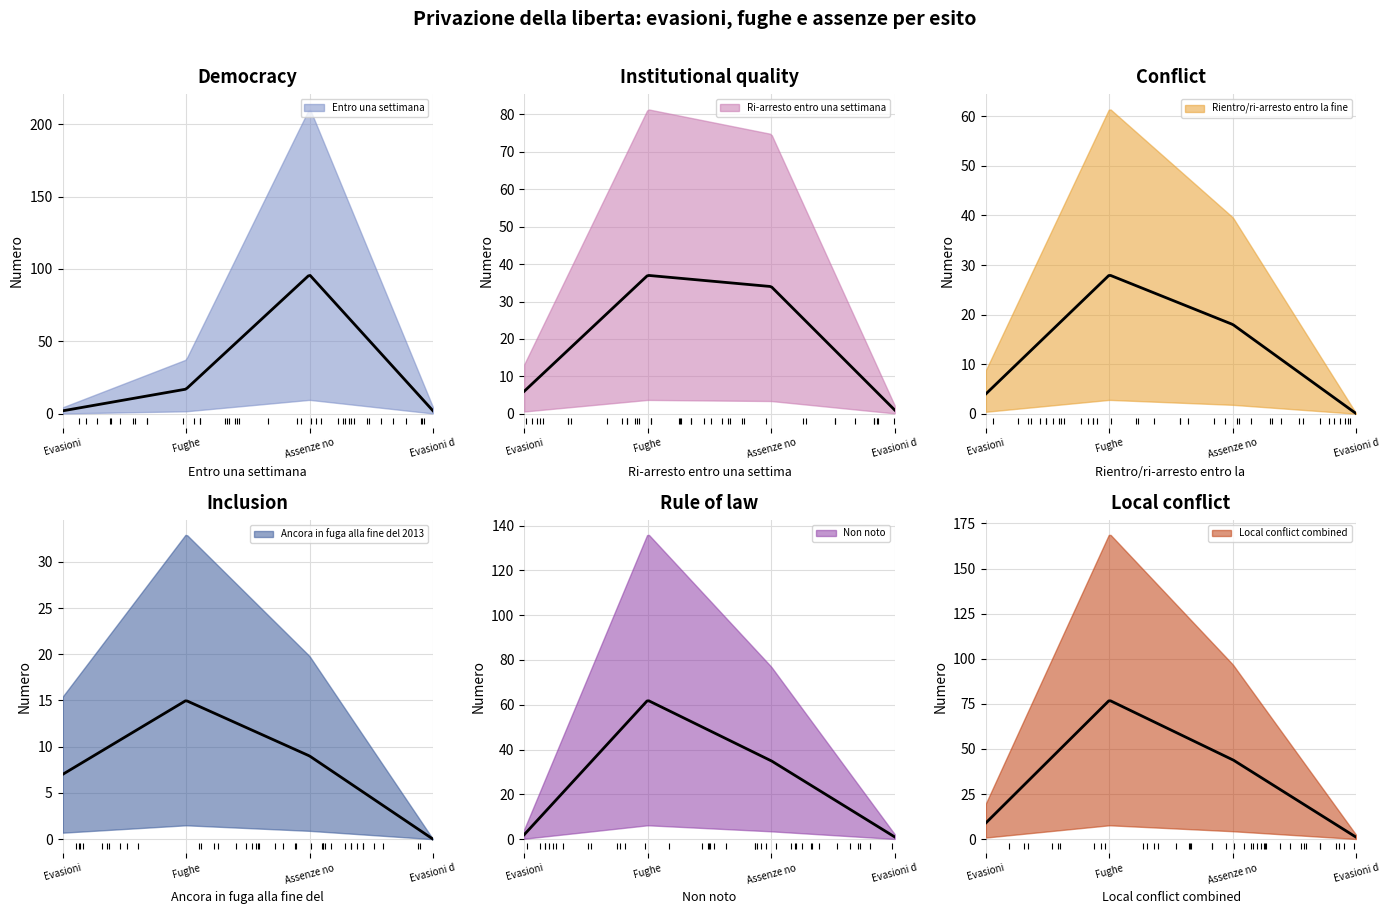

What is the sum of all Ancora in fuga alla fine del 2013 values?

31